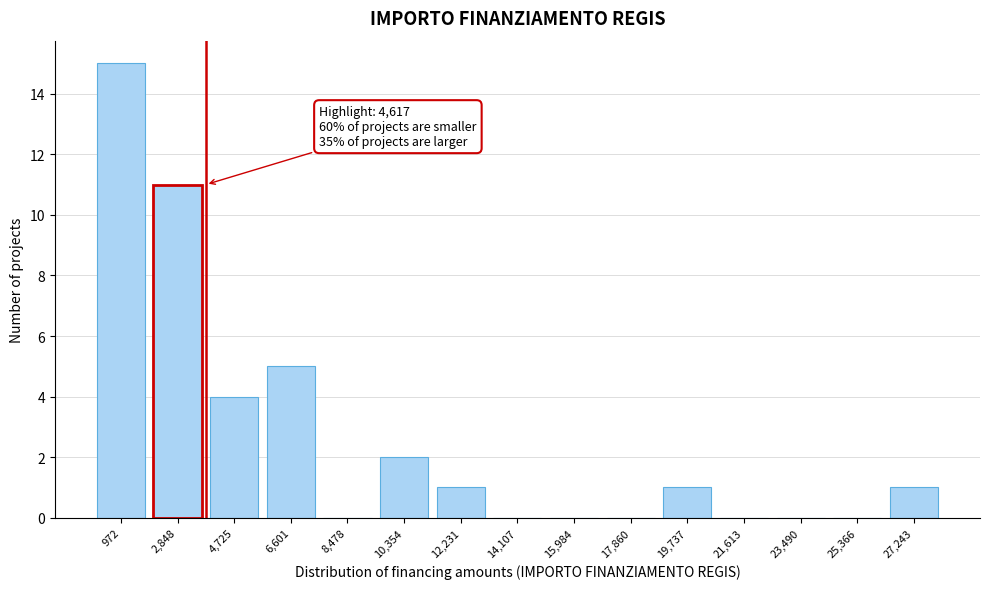

Reading left to right, transcribe all the data shown in this chart.

972=15	2,848=11	4,725=4	6,601=5	8,478=0	10,354=2	12,231=1	14,107=0	15,984=0	17,860=0	19,737=1	21,613=0	23,490=0	25,366=0	27,243=1